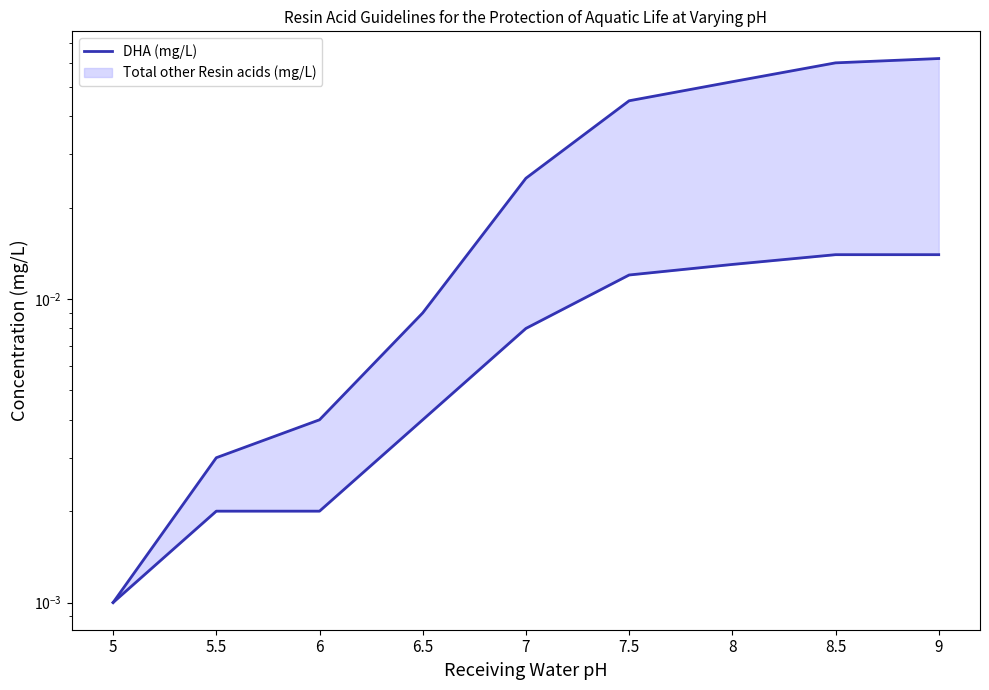

Reading right to left, extract all data points from this chart.

9=0.0	8.5=0.0	8=0.0	7.5=0.0	7=0.0	6.5=0.0	6=0.0	5.5=0.0	5=0.0